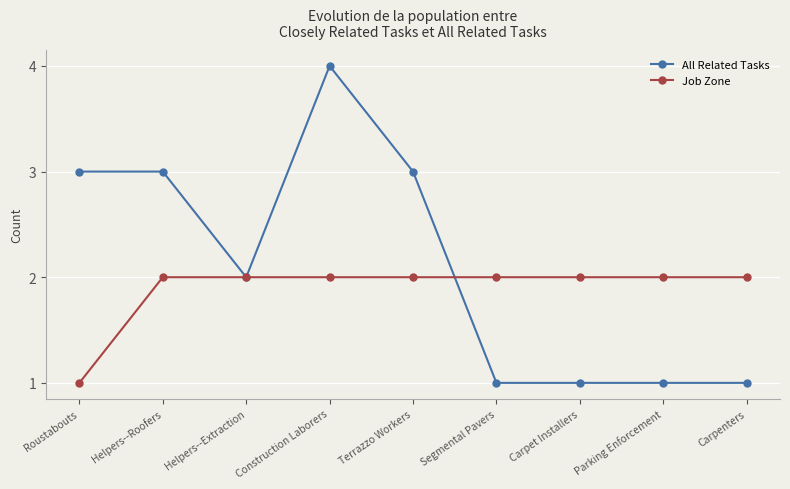

Rank the series by their maximum value, from highest to lowest.

All Related Tasks, Job Zone